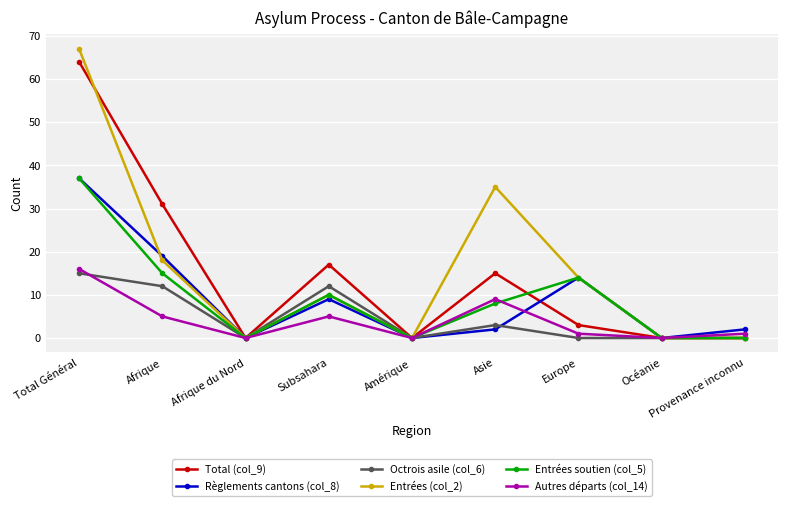

Where is the first local maximum for Entrées soutien (col_5)?

Subsahara